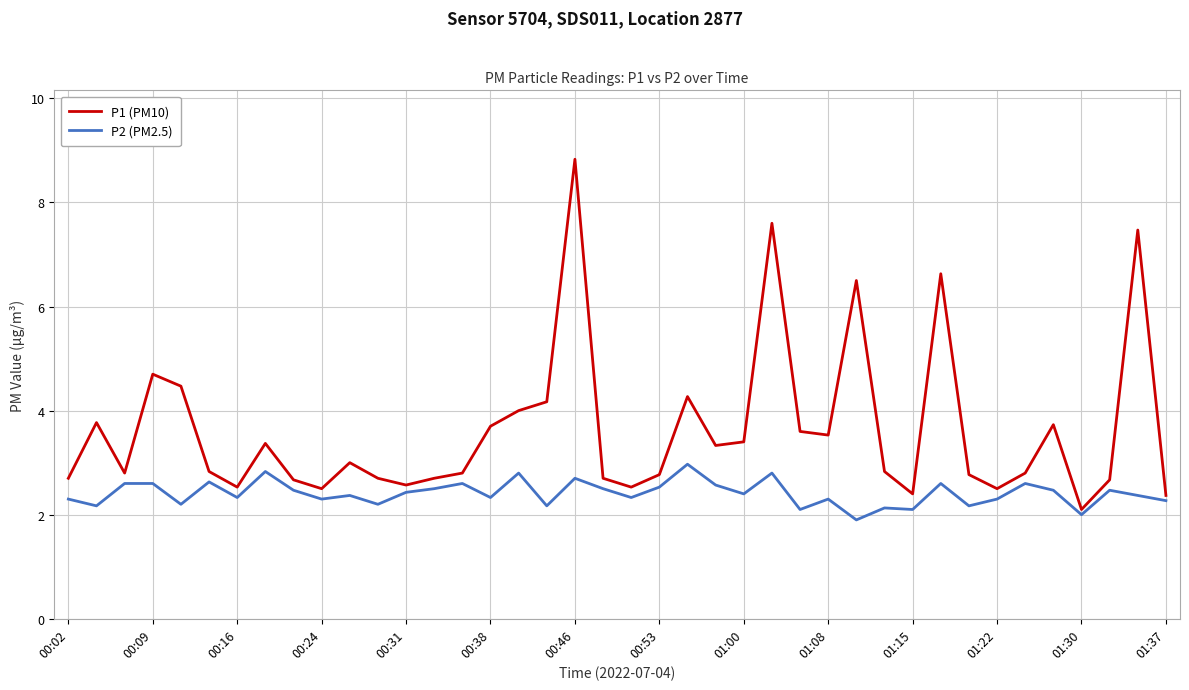

How many lines are shown in the chart?

2